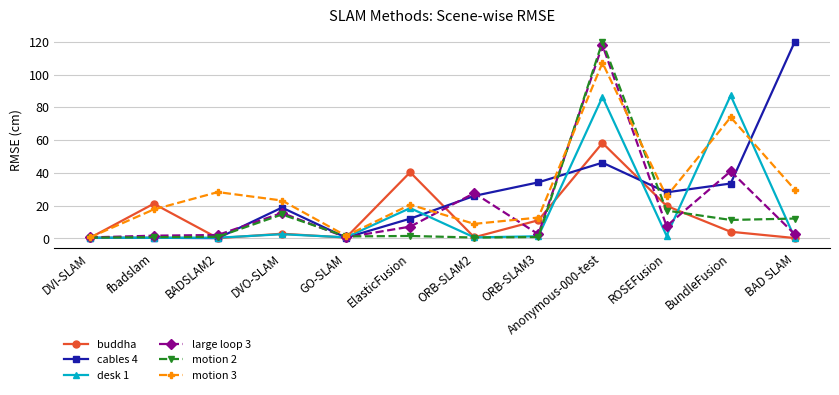

The motion 3 series shows 29.8 at BAD SLAM. True or false?

True